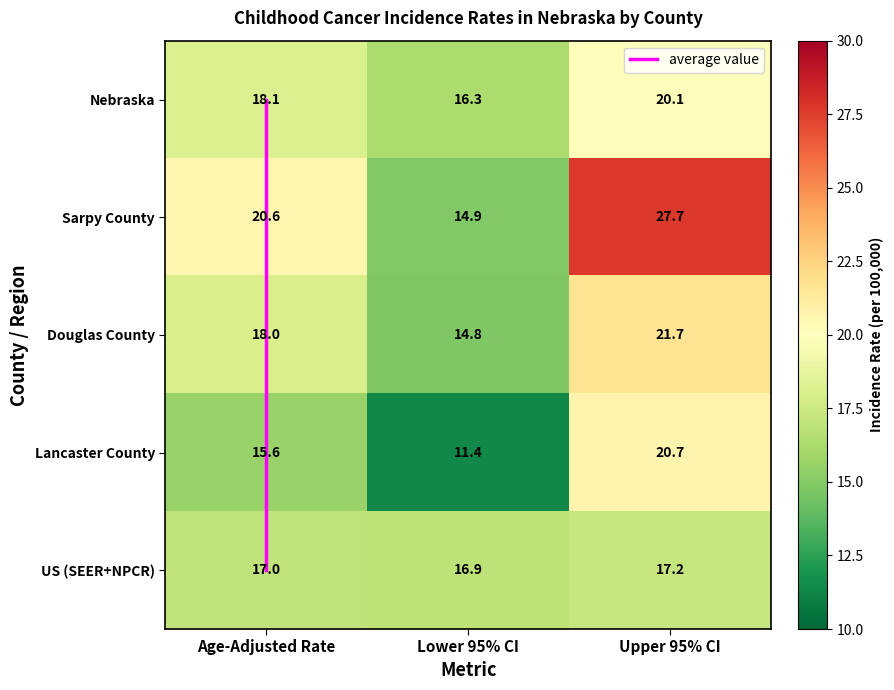

What is the spread (max minus min) of values at Age-Adjusted Rate?

5.0